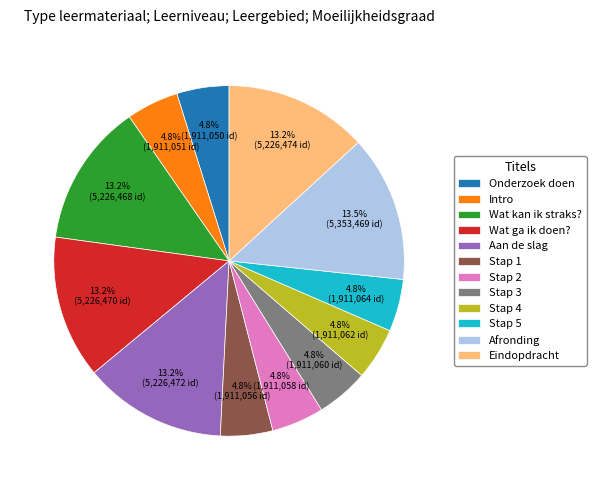

To the nearest percent, what is the average slice percentage?

8%